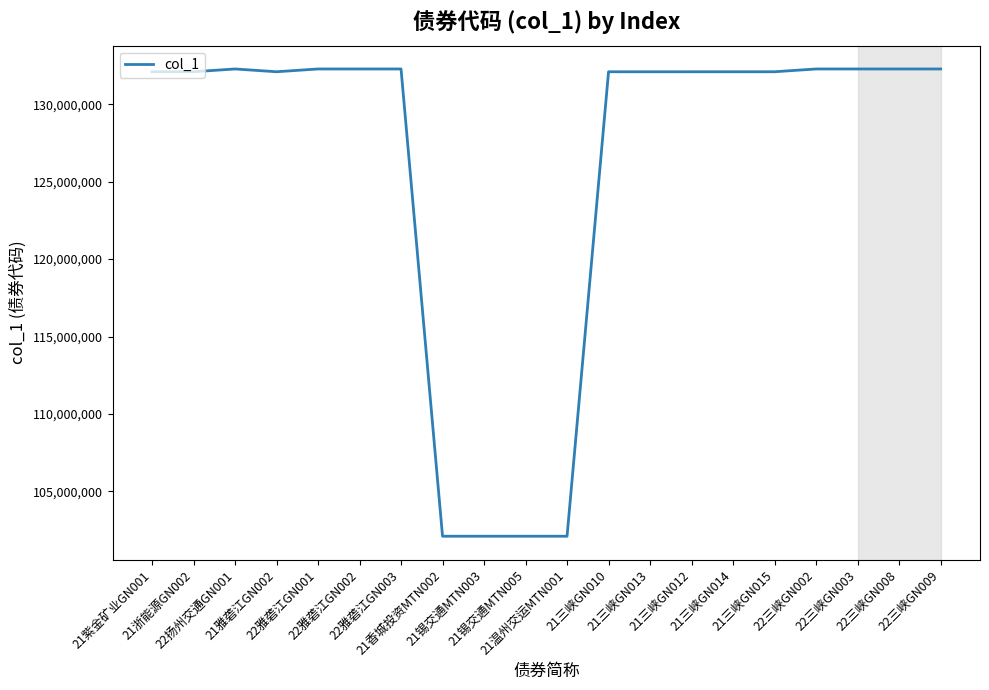

The chart shows a value of 54531129 at 22雅砻江GN001. True or false?

False